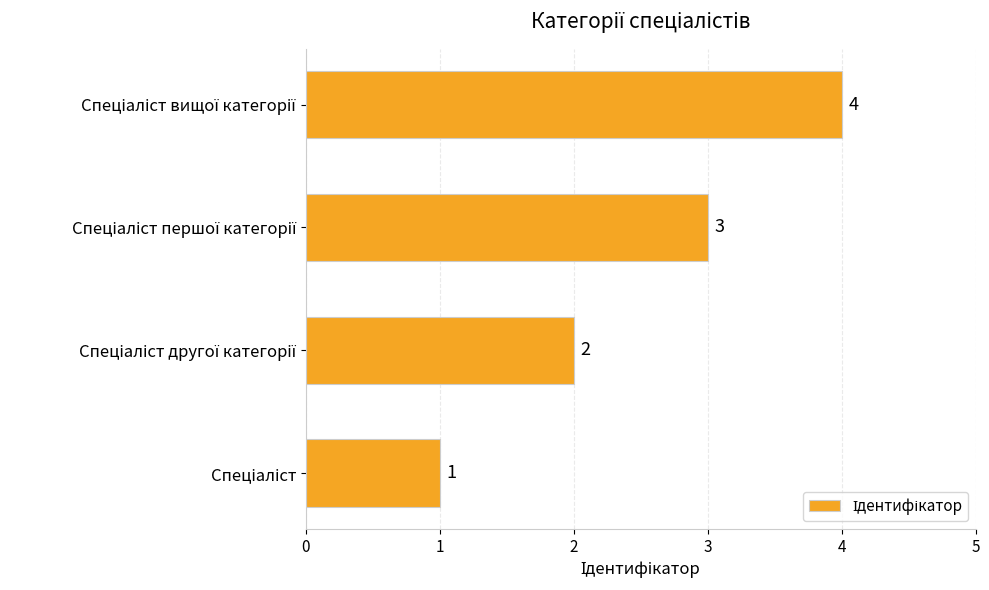

What is the difference between the second highest and minimum values?

2